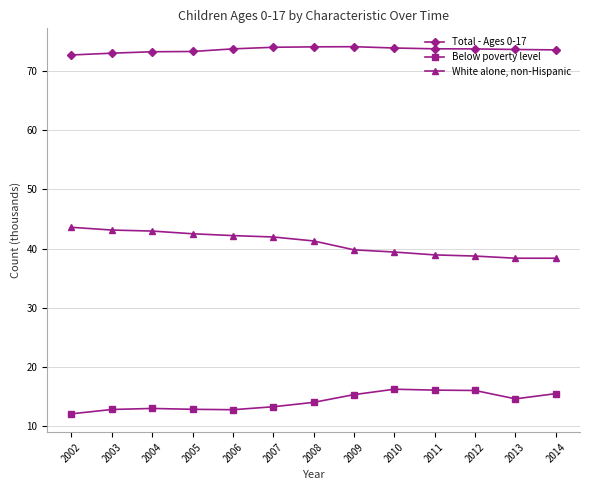

What is the highest value of the Below poverty level series?

16.3